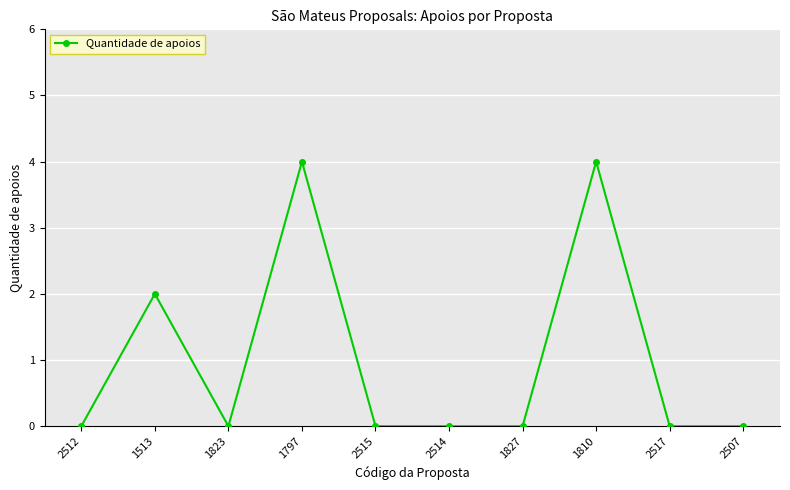

The value at 2515 is 0. True or false?

True